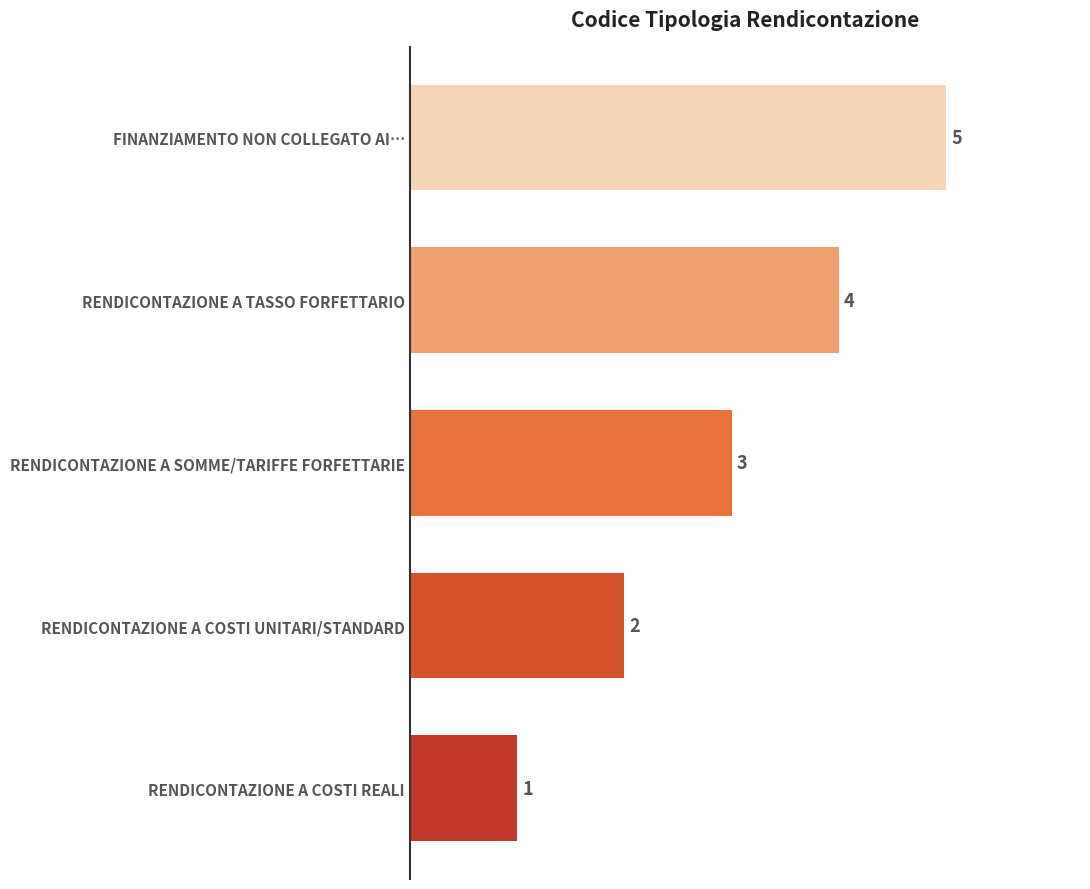

What is the minimum value shown in the chart?

1